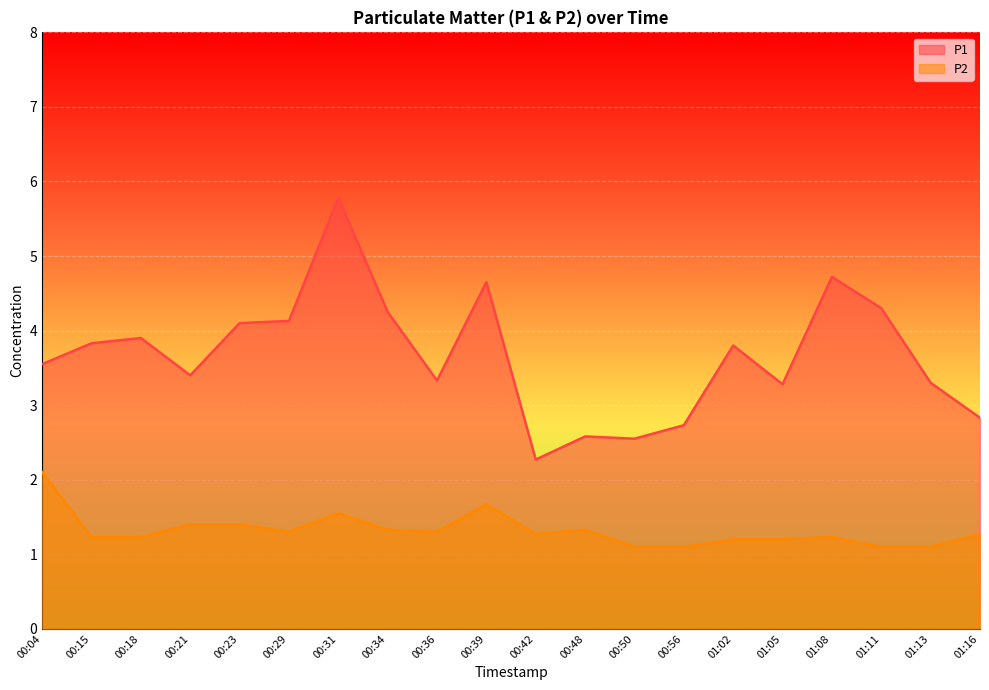

What position from the right is 00:48?

9